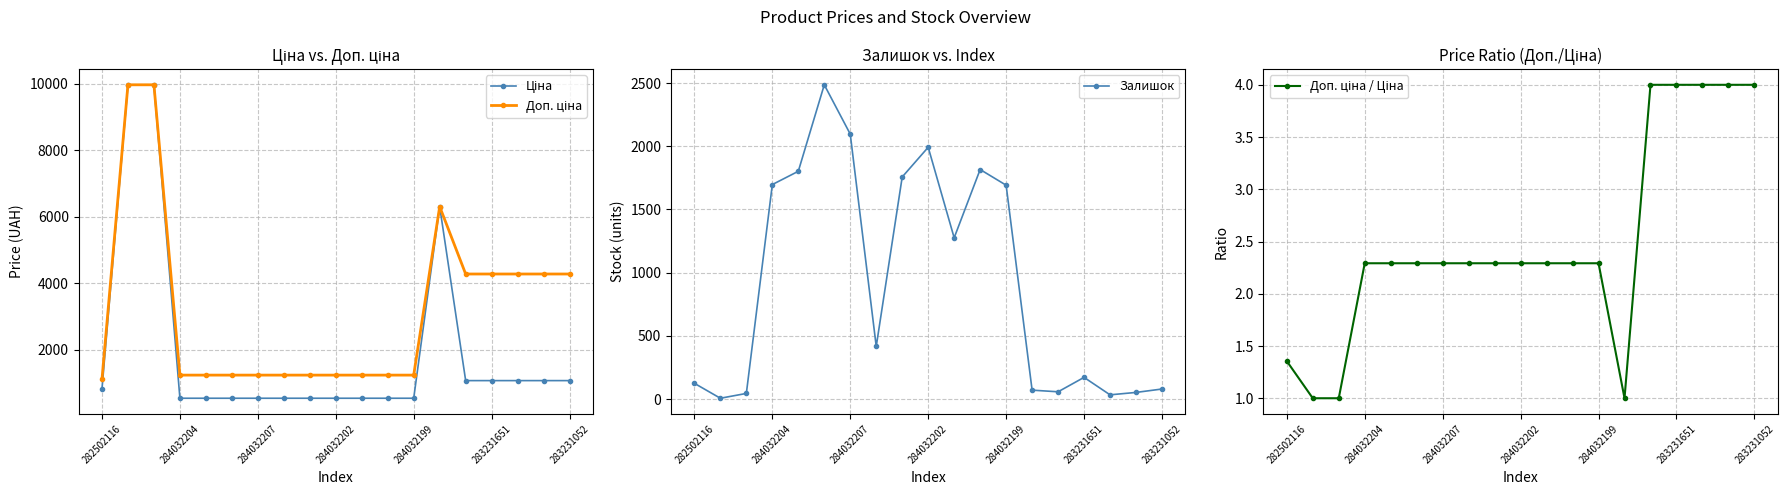

What is the value of the Залишок point at the 6th from the left?

2486.0